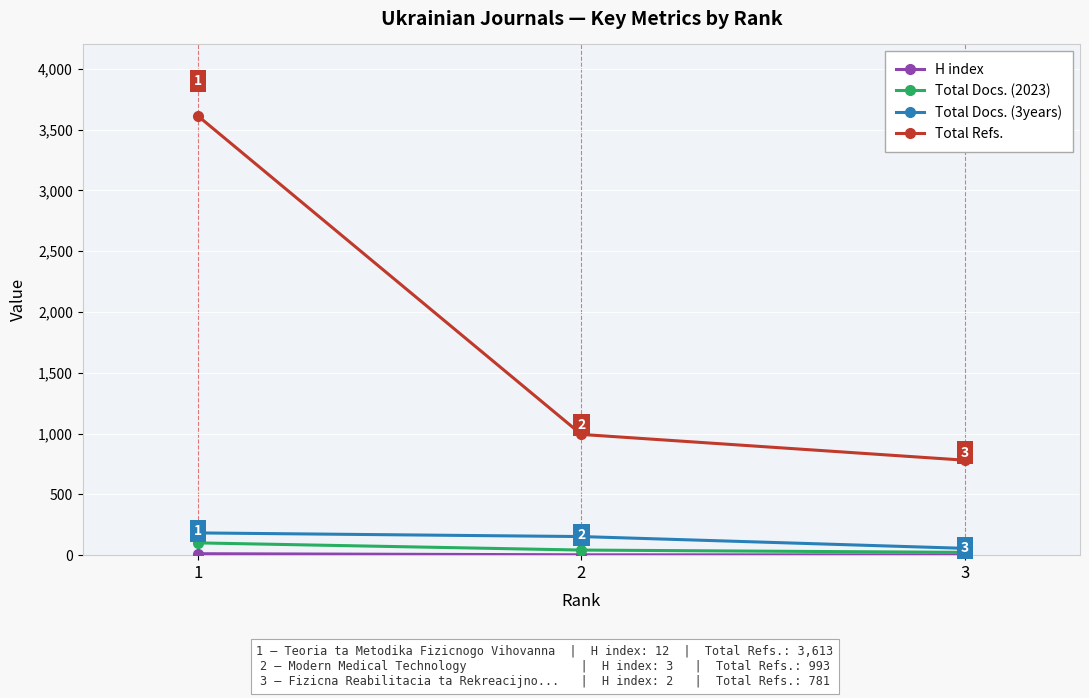

At how many categories does at least one series exceed 978?

2